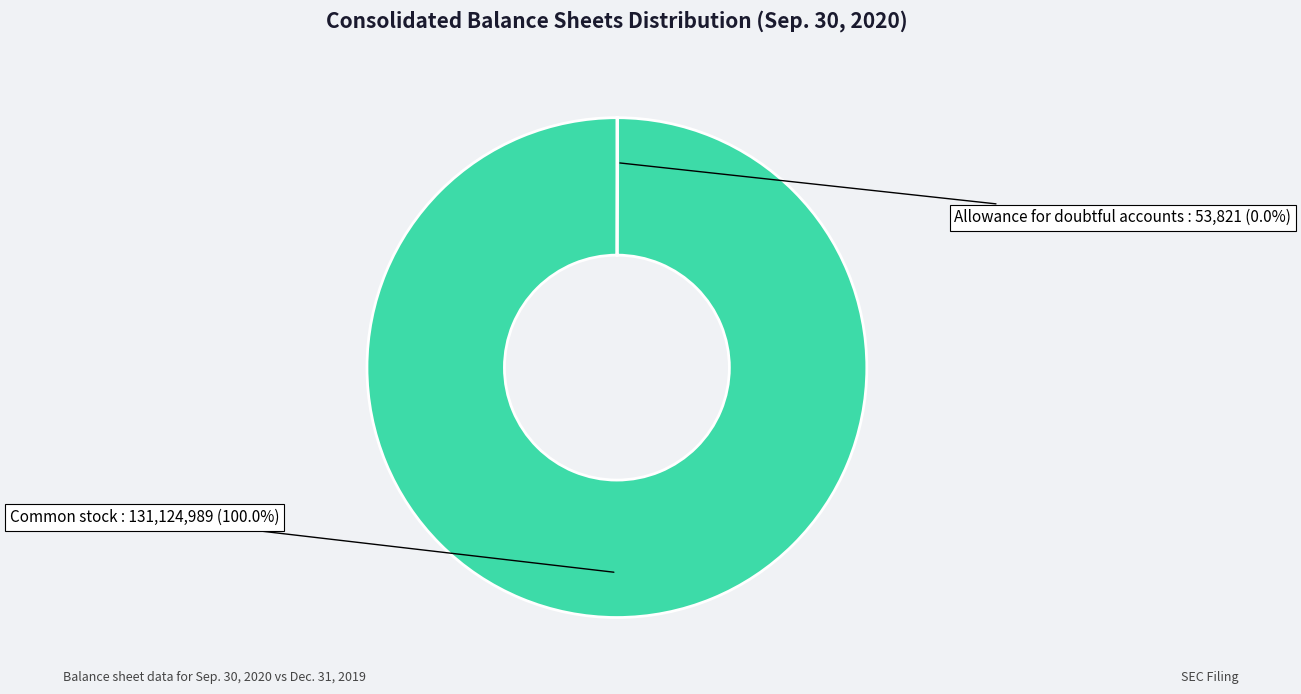

To the nearest percent, what is the average slice percentage?

50%